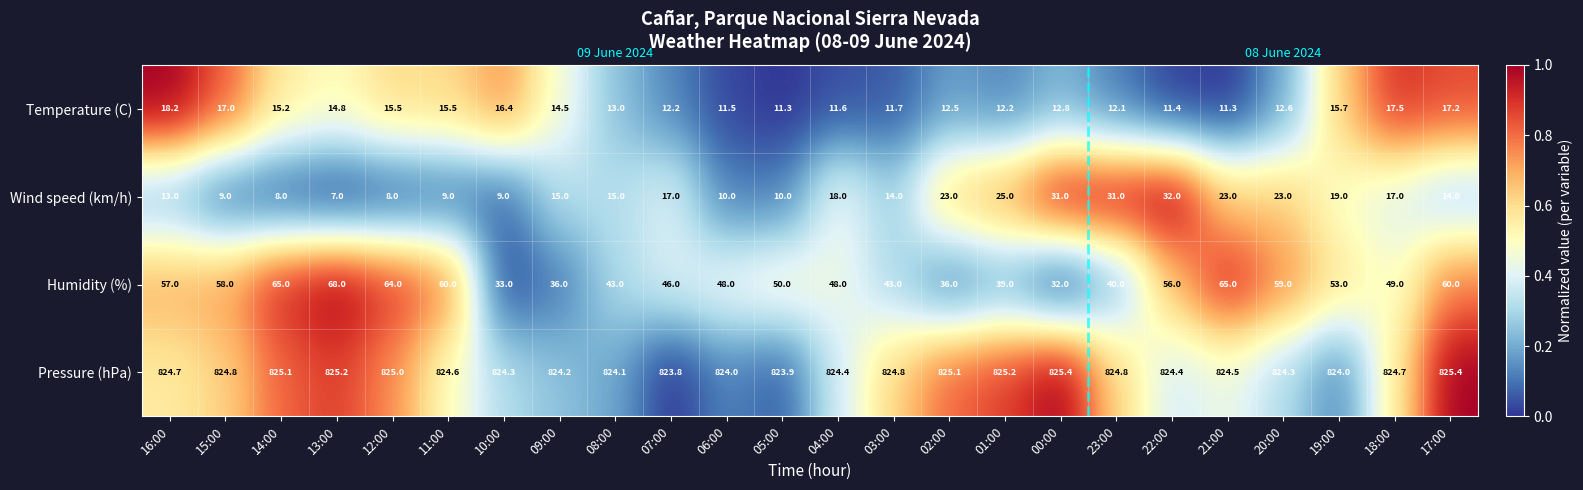

True or false: Wind speed (km/h) has a value of 9.1 at 03:00.

False